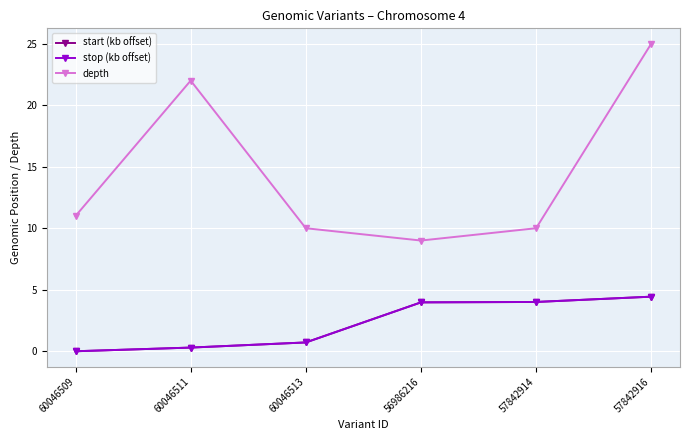

What is the average value of the stop (kb offset) series?

2.2